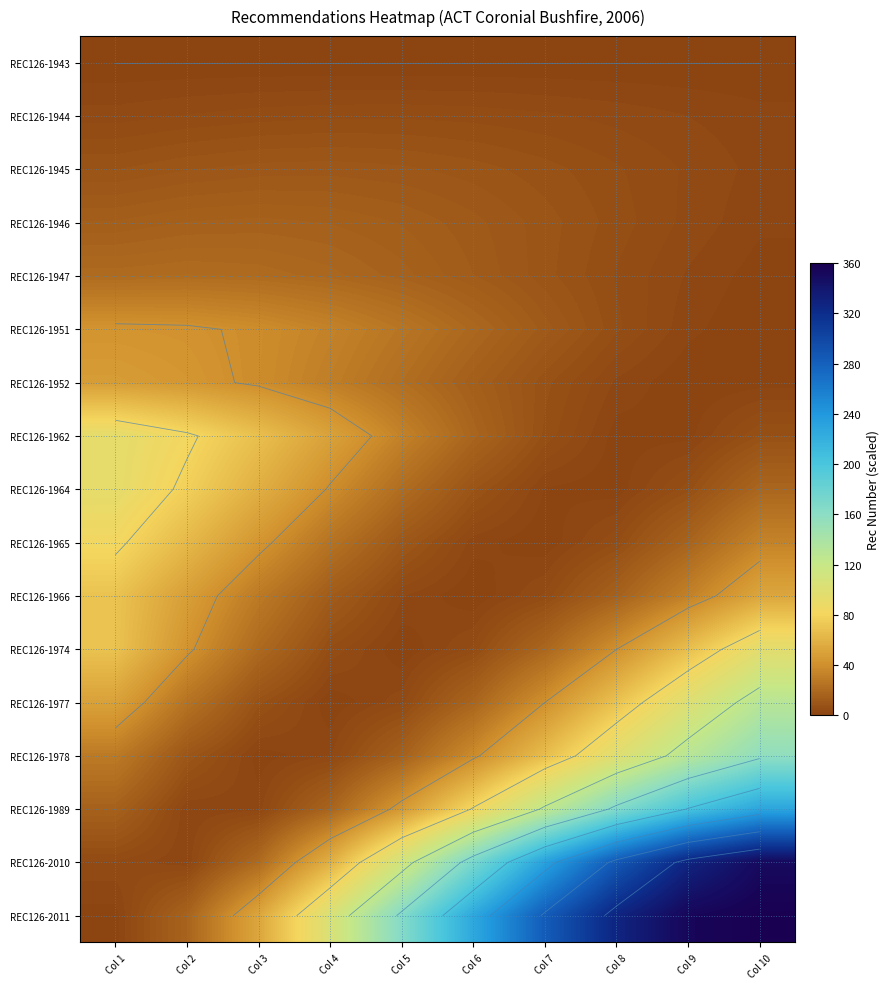

What is the difference between the REC126-1977 values at Col 2 and Col 8?

43.7